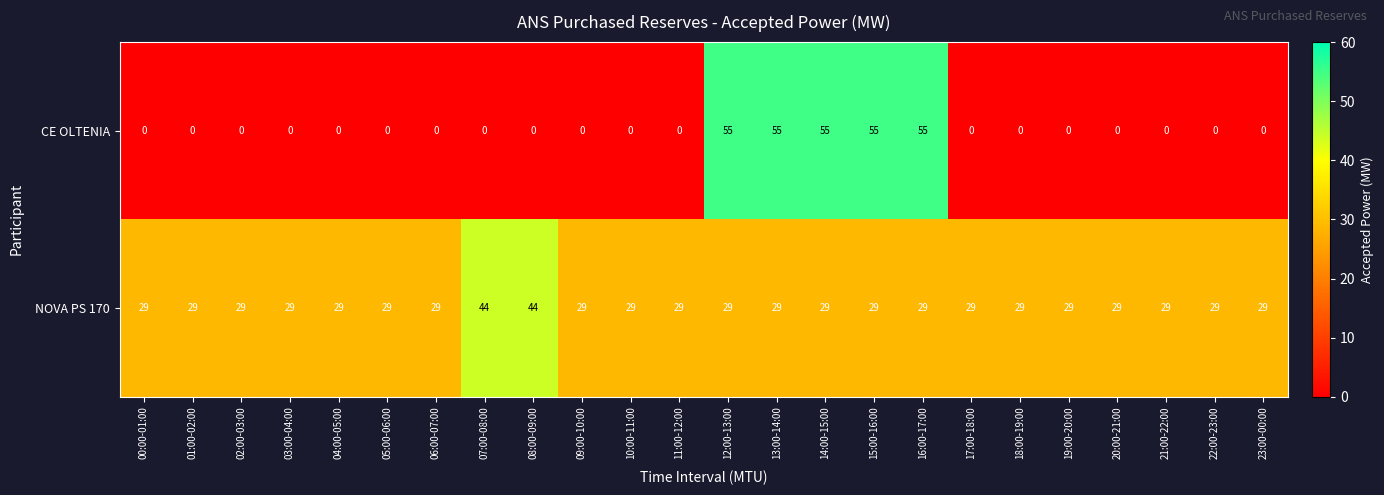

What is the difference between the highest and lowest values at 15:00-16:00?

26